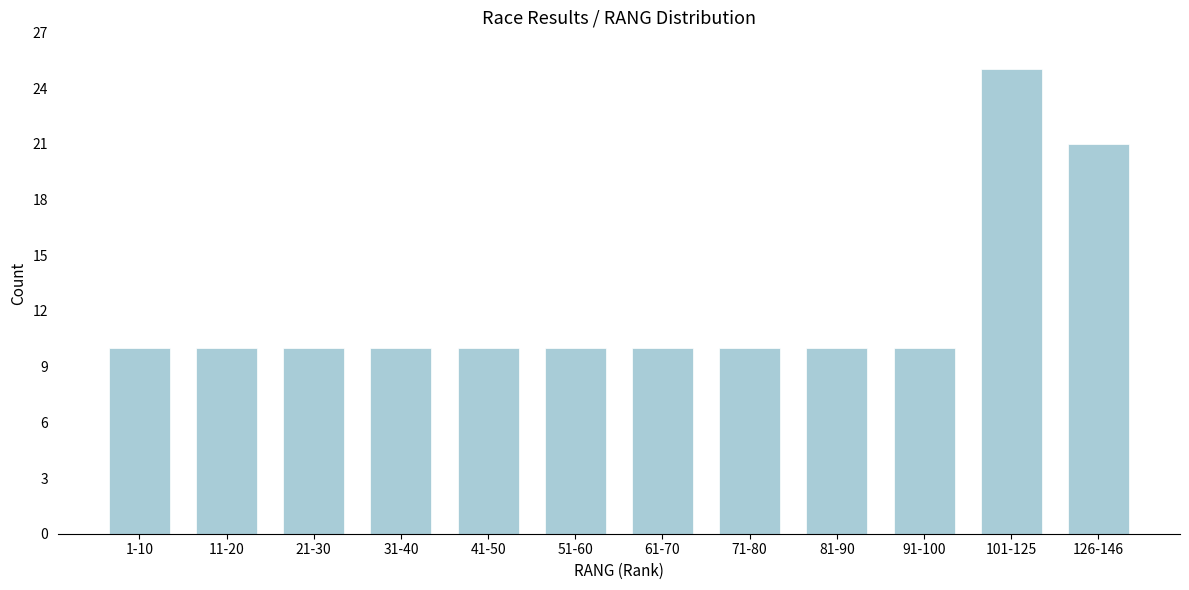

Reading right to left, extract all data points from this chart.

21	25	10	10	10	10	10	10	10	10	10	10